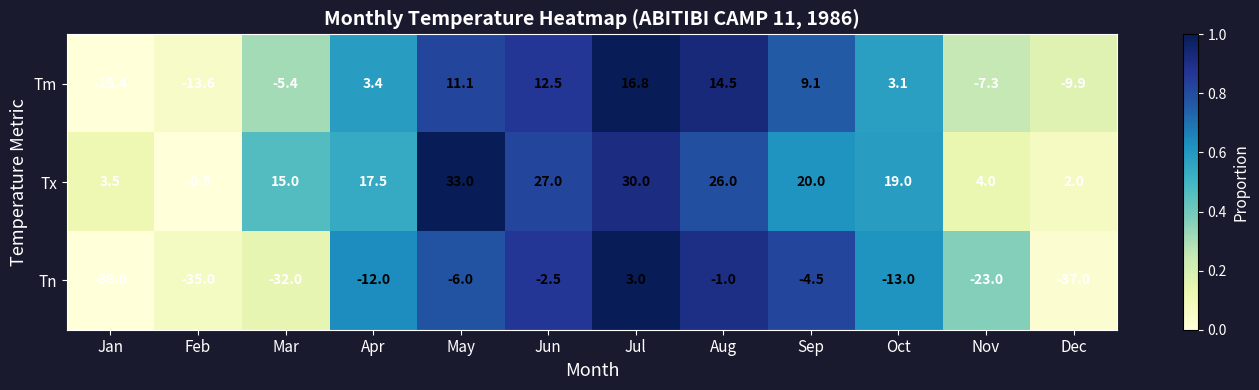

True or false: Tm has a value of 14.5 at Aug.

True